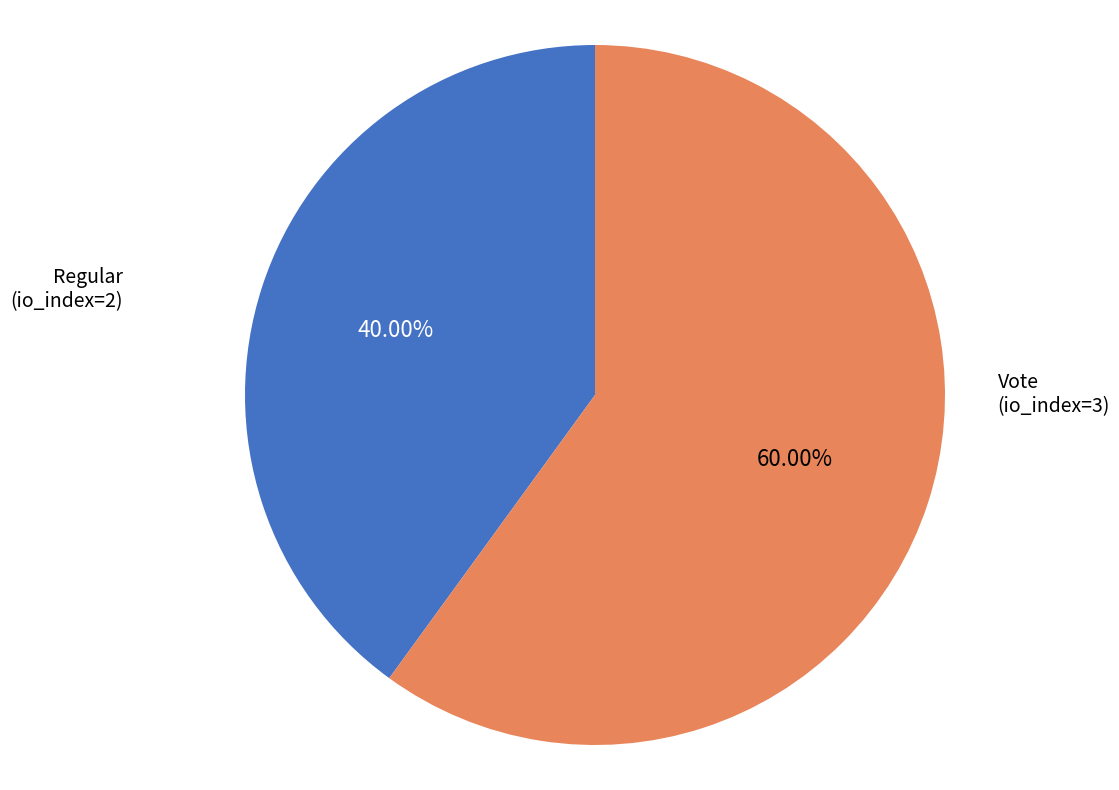

Which slice is the largest?

Vote (io_index=3)